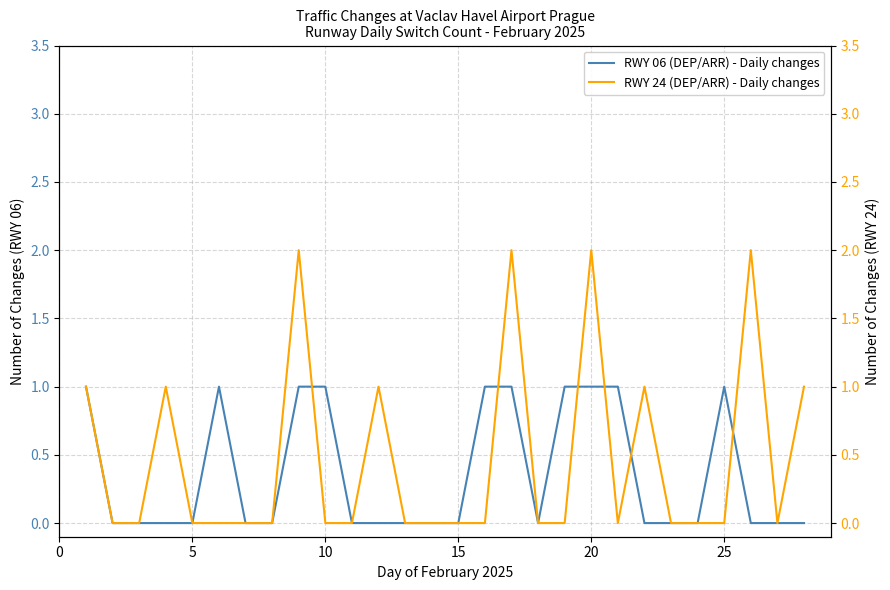

What is the greatest value displayed?

2